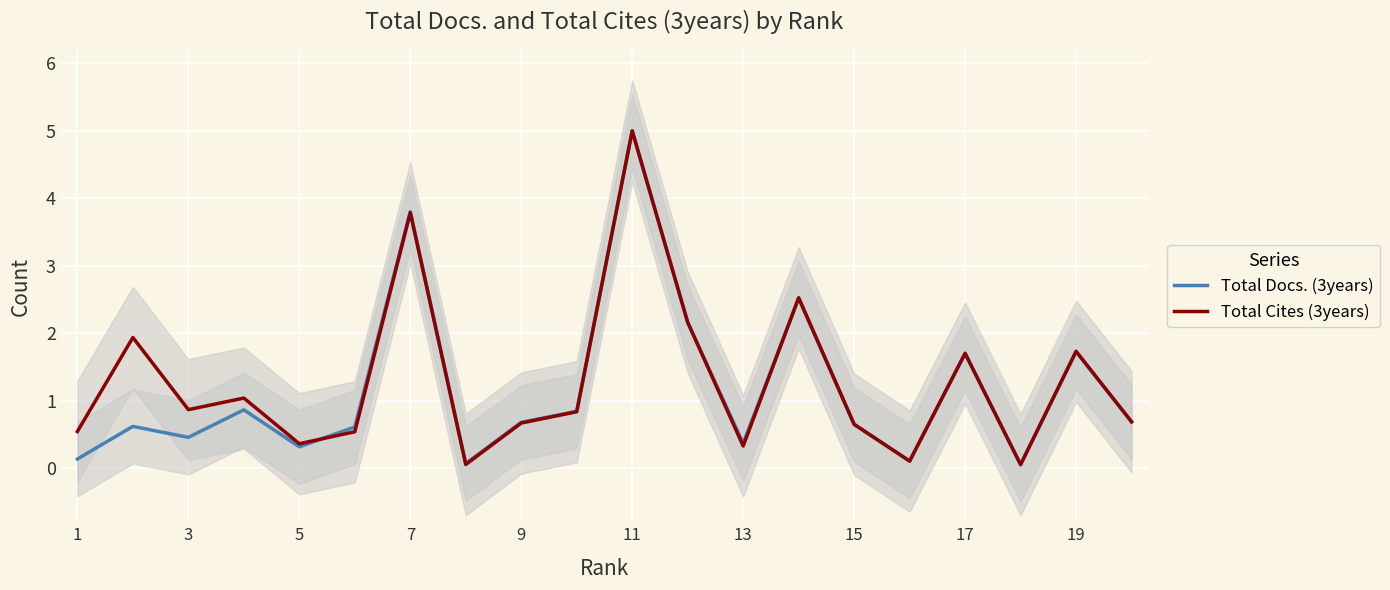

At which label does Total Docs. (3years) reach its peak?

11